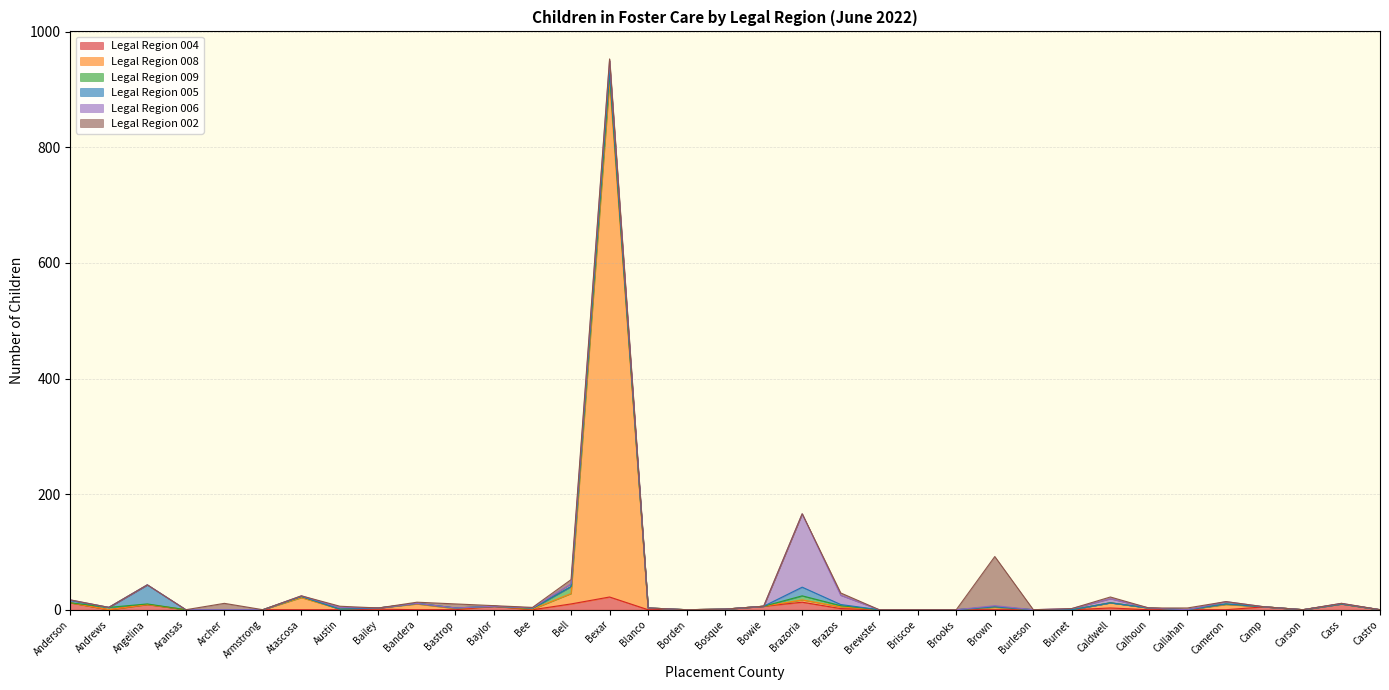

The value of Legal Region 009 at Callahan is -5. True or false?

False